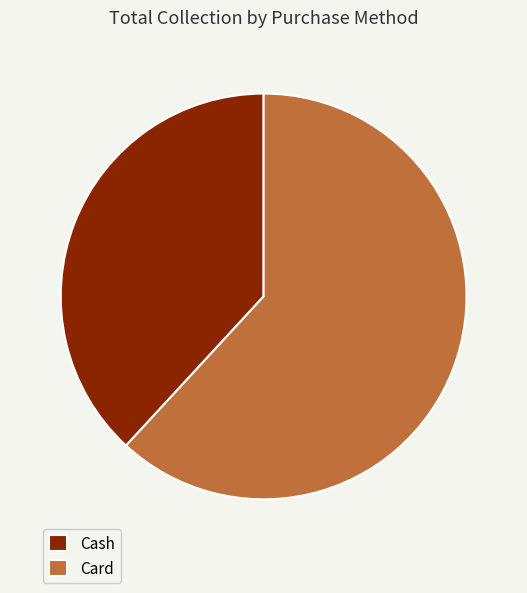

How many segments does this pie chart have?

2